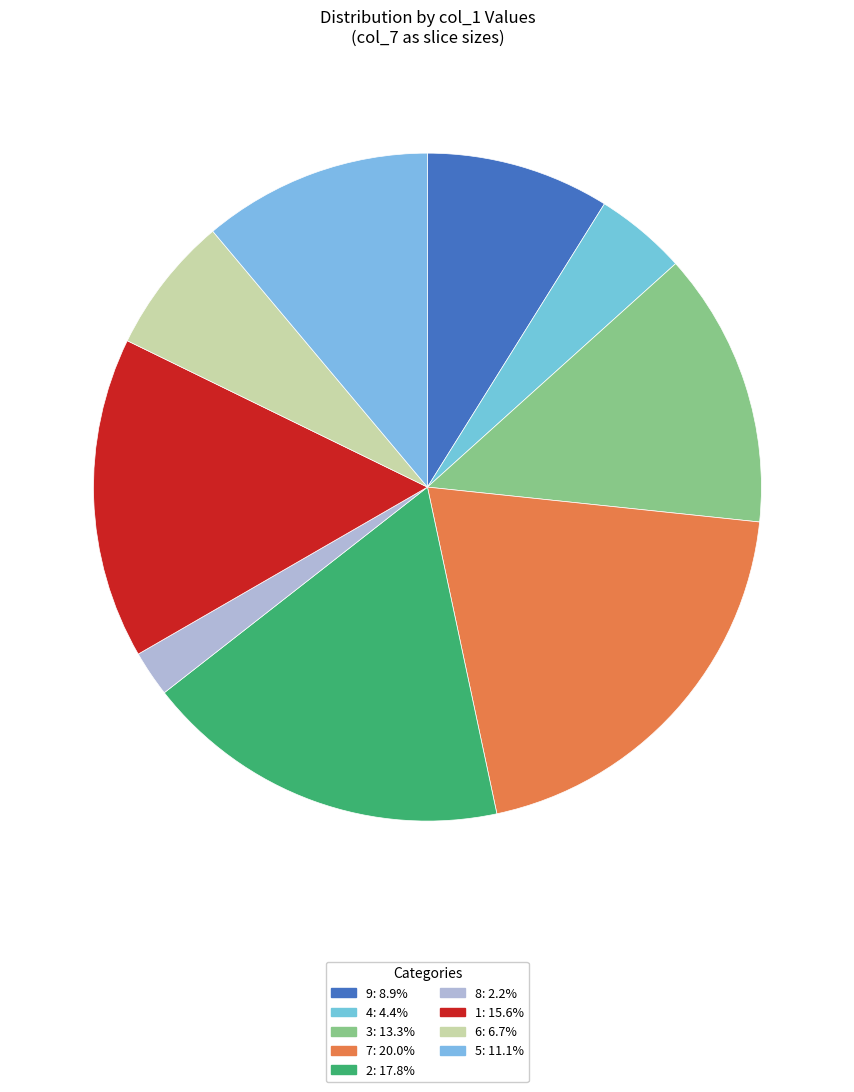

Is there any slice that represents more than half of the pie?

No